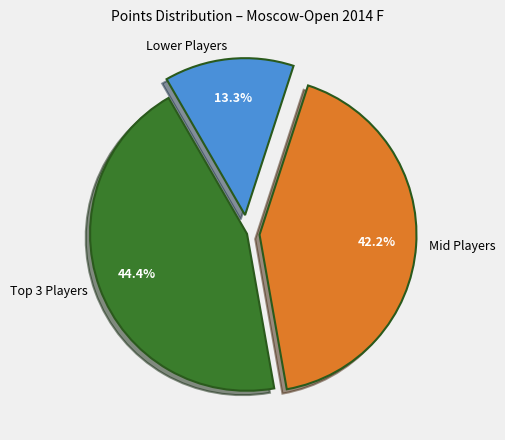

To the nearest percent, what is the difference between the largest and smallest slice percentages?

31%